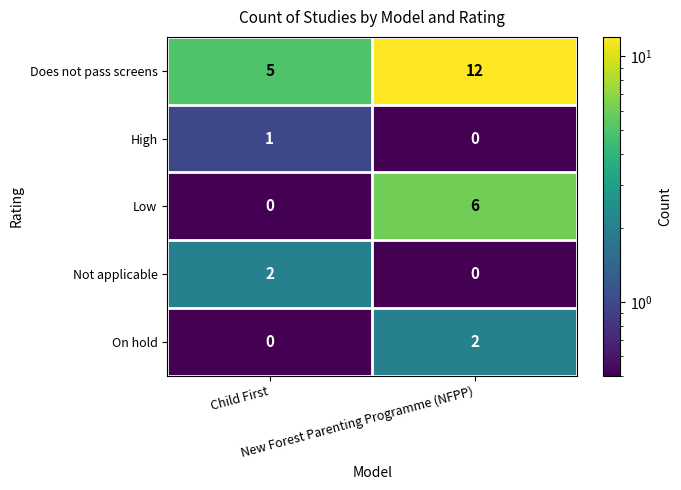

At how many categories does at least one series exceed 11?

1